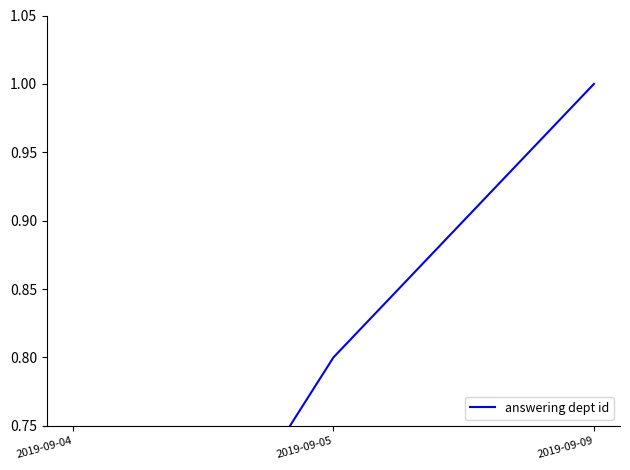

List the labels in order of value, largest first.

2019-09-09, 2019-09-05, 2019-09-04